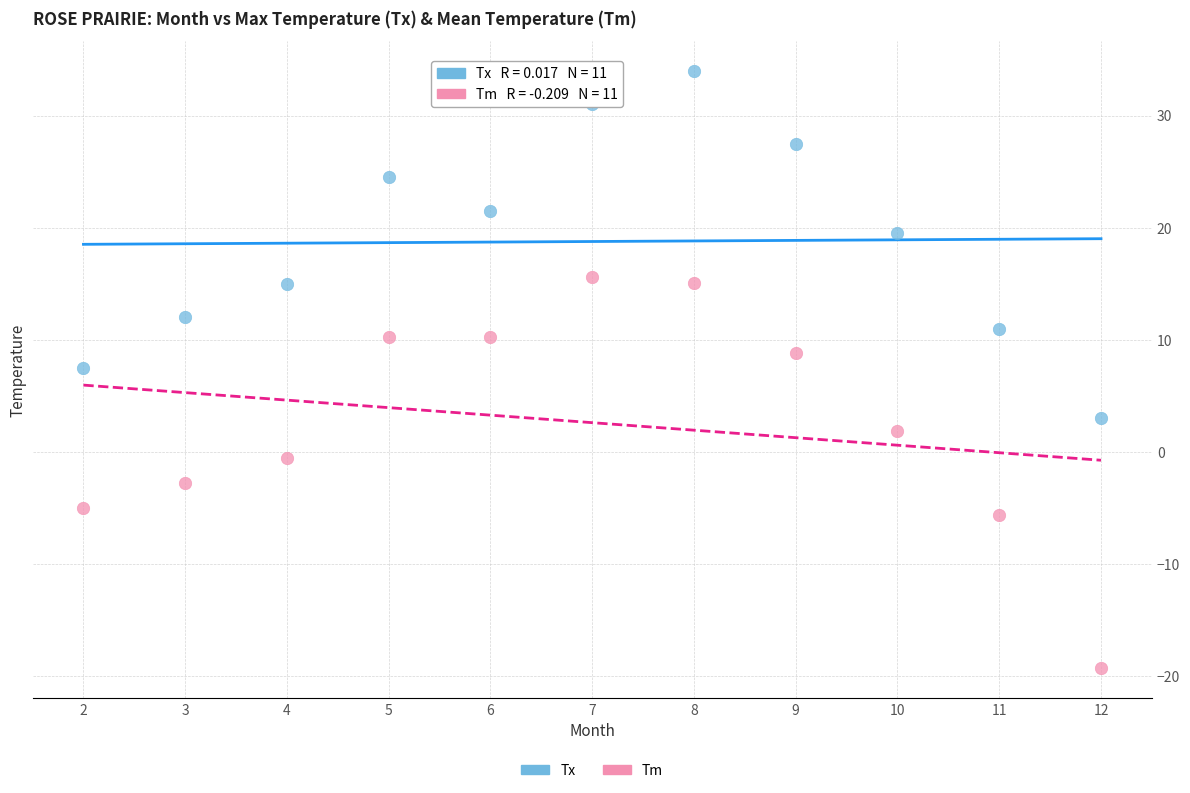

Which series reaches the minimum Y coordinate?

Tm